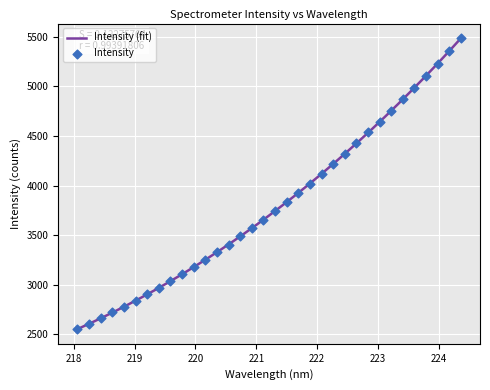

Which has a higher value, 218.2508 or 219.2067?

219.2067